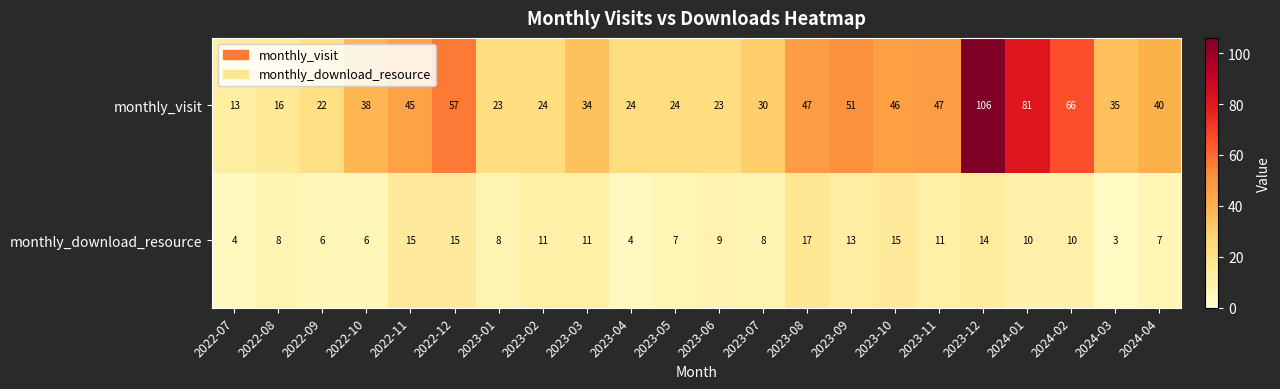

Count the number of categories in the chart.

22